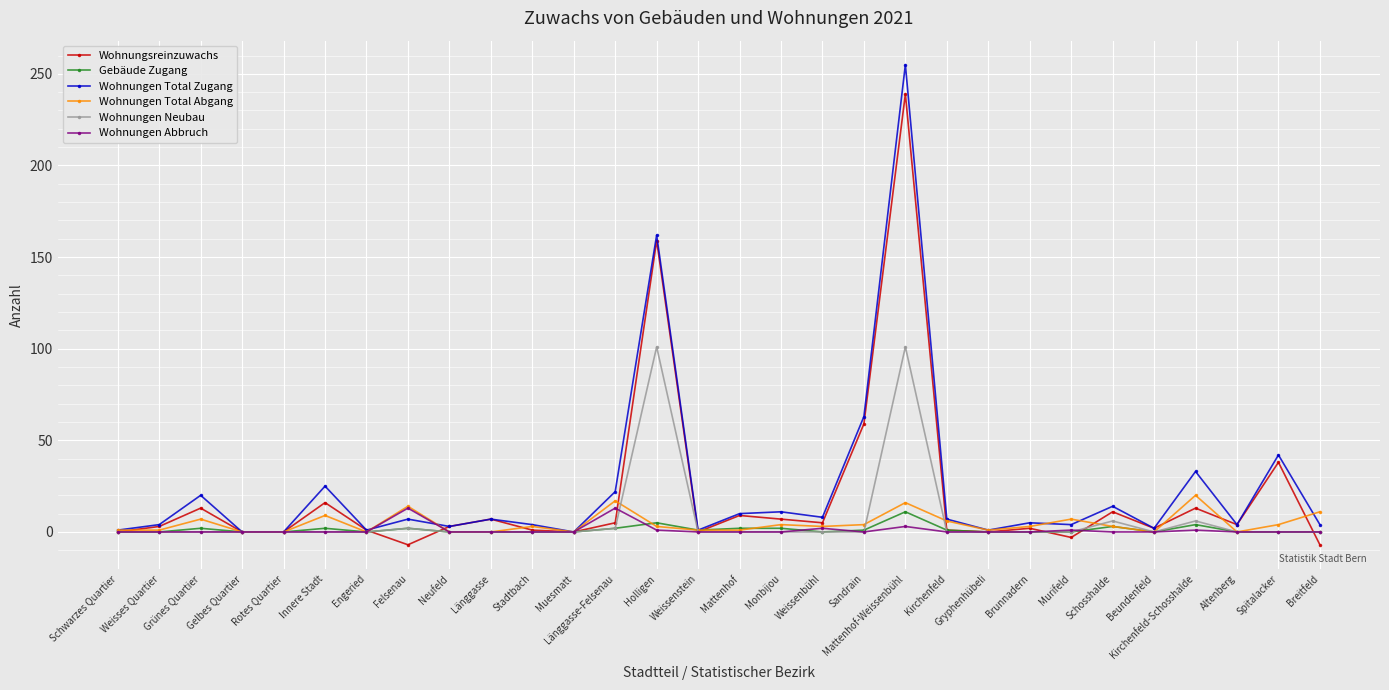

What is the average value of the Wohnungen Total Zugang series?

24